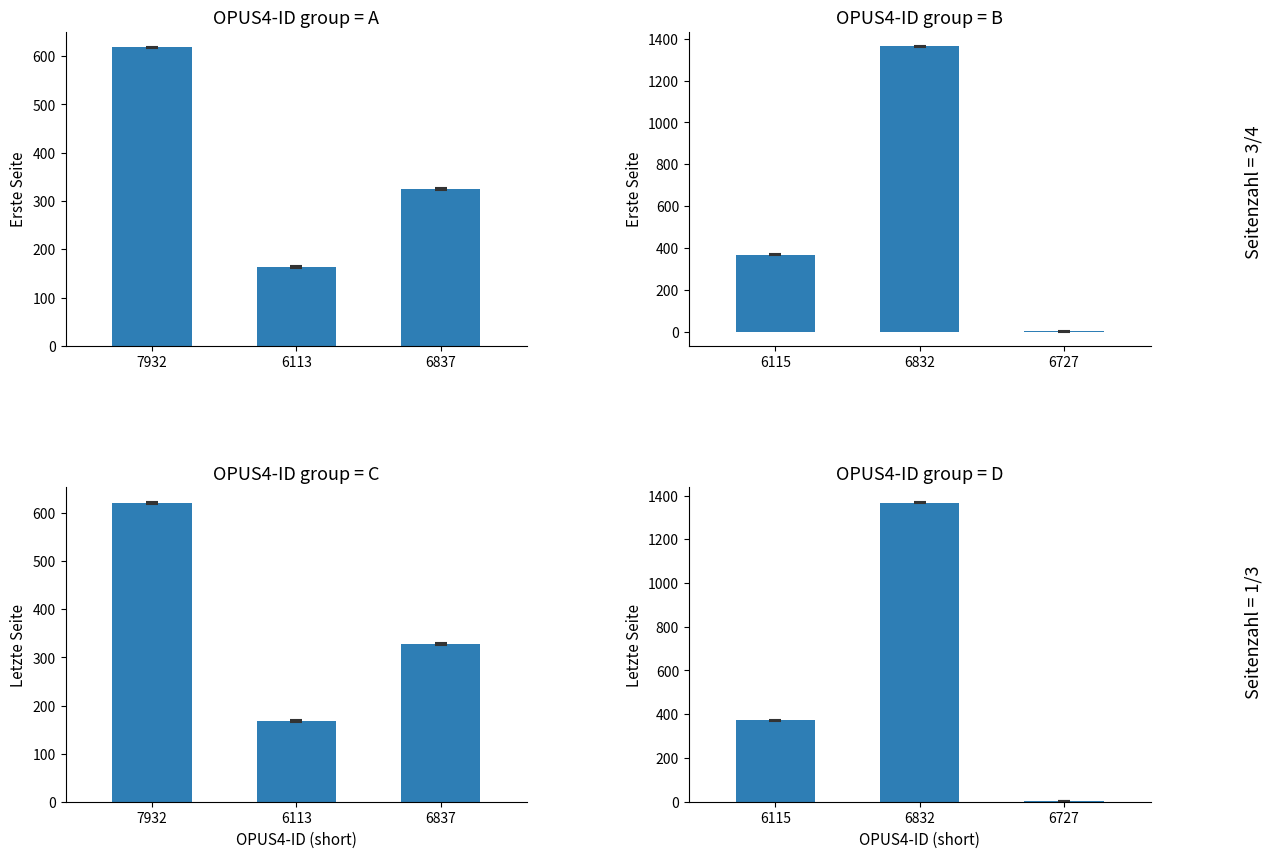

The Letzte Seite series shows 636 at 6115. True or false?

False